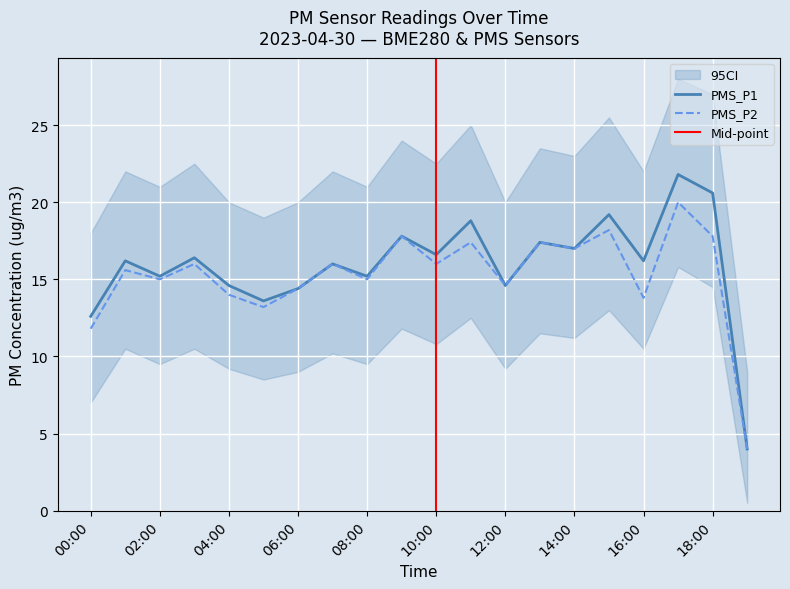

Is the value of PMS_P1 at 2023/04/30 19:00 greater than the value of PMS_P2 at 2023/04/30 09:00?

No